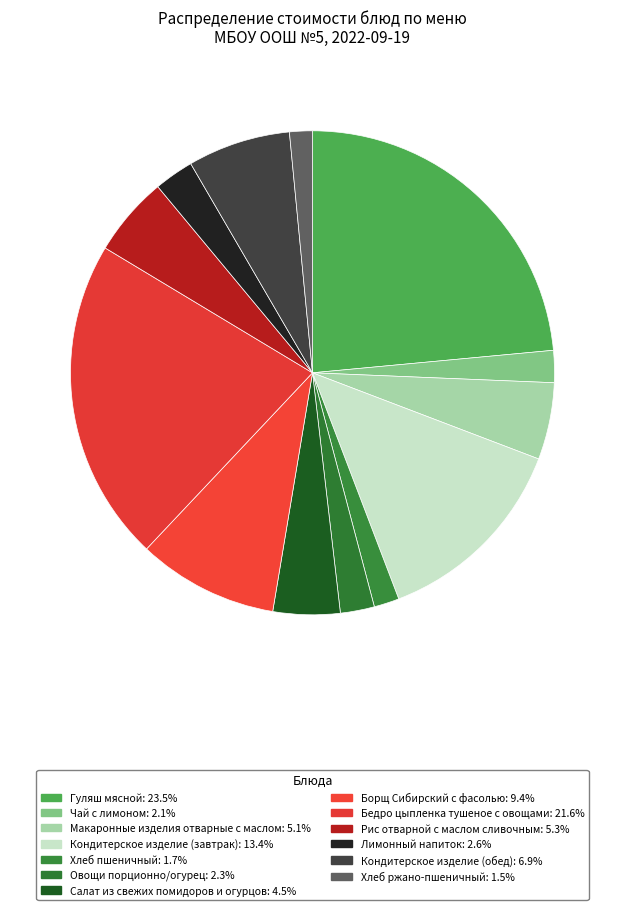

Approximately how many times larger is the value at Гуляш мясной compared to Борщ Сибирский с фасолью?

2.5